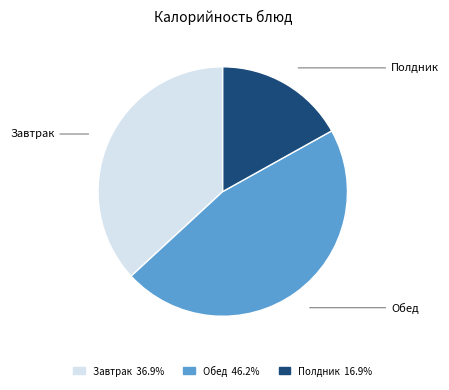

Does Полдник account for over 50% of the chart?

No